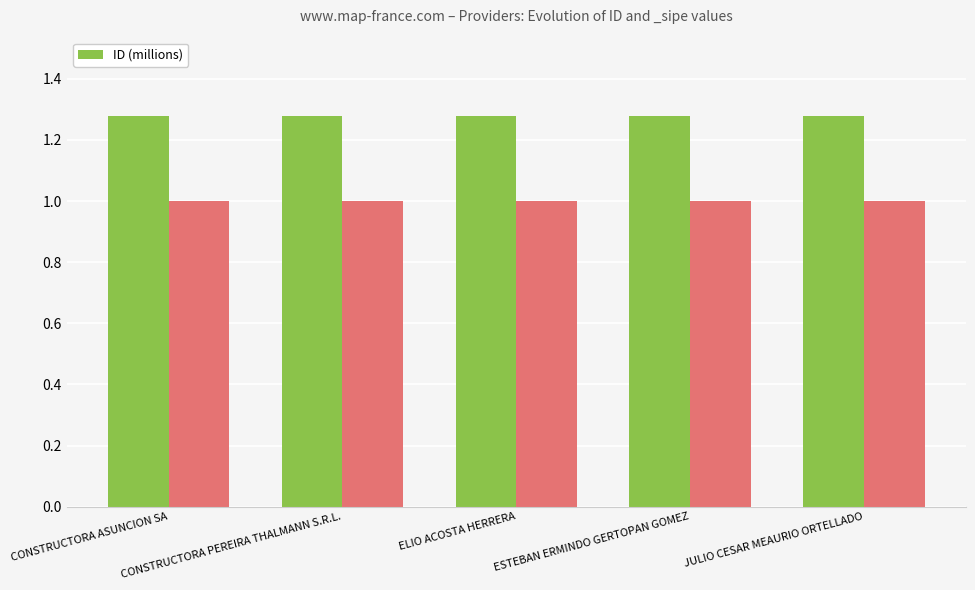

Which category has the highest value across all series?

JULIO CESAR MEAURIO ORTELLADO